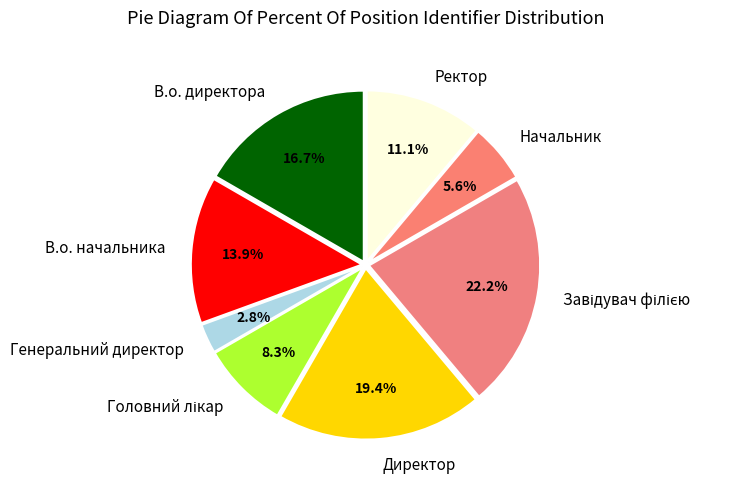

Does any single category account for the majority?

No